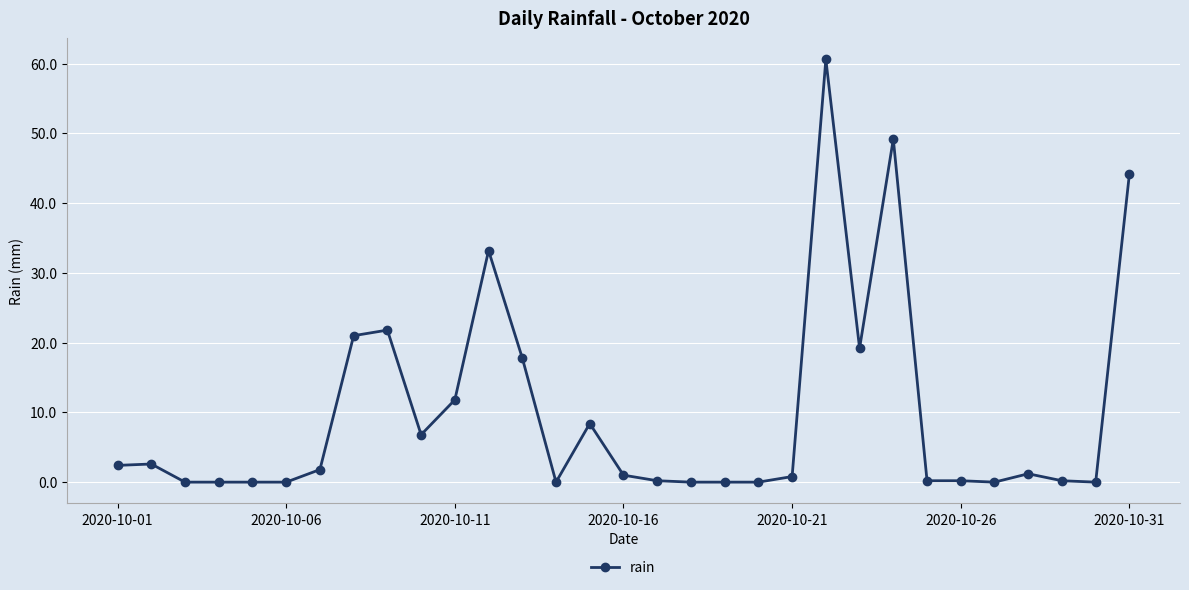

What is the greatest value displayed?

60.6